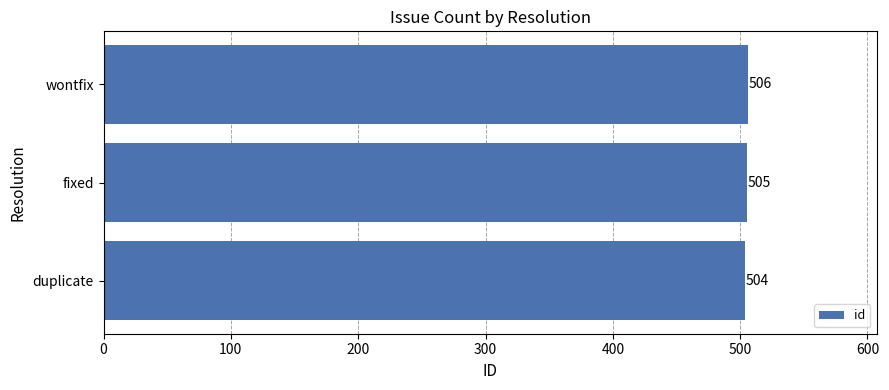

Reading bottom to top, list all the values displayed in this chart.

504	505	506